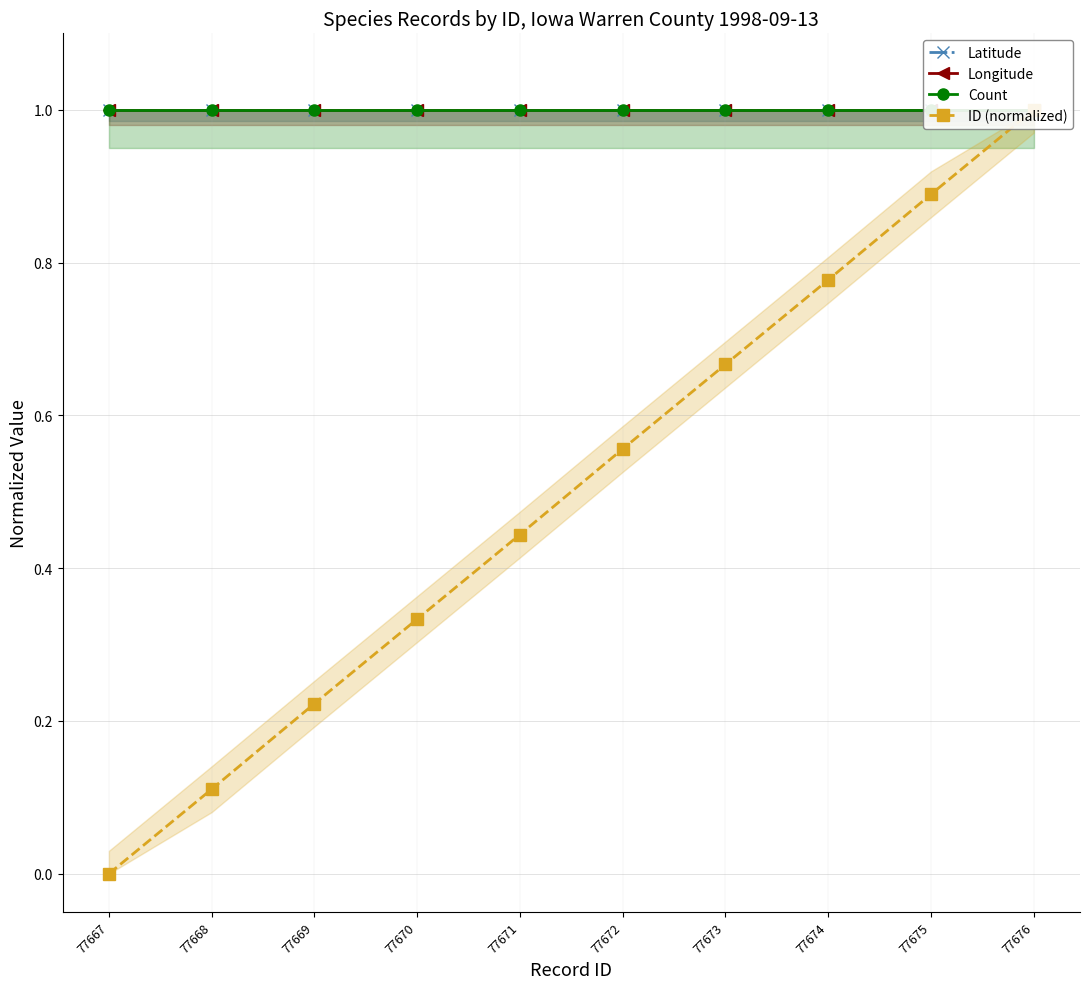

Does the chart display data point markers on the line(s)?

Yes